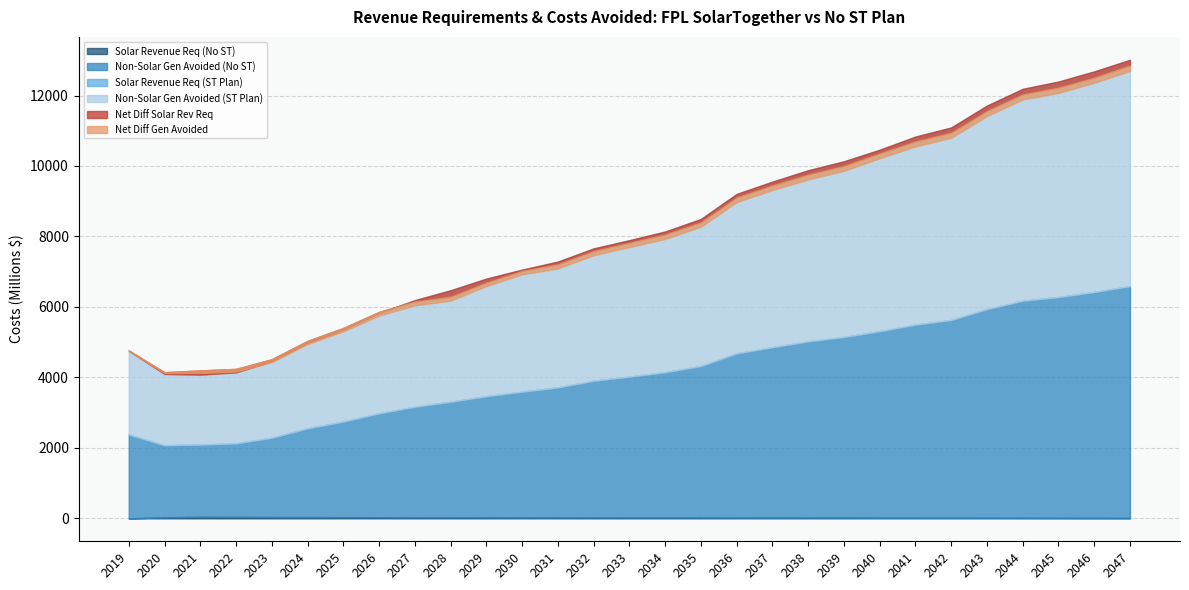

At which category does Solar Revenue Req (ST Plan) reach its first local valley?

2026